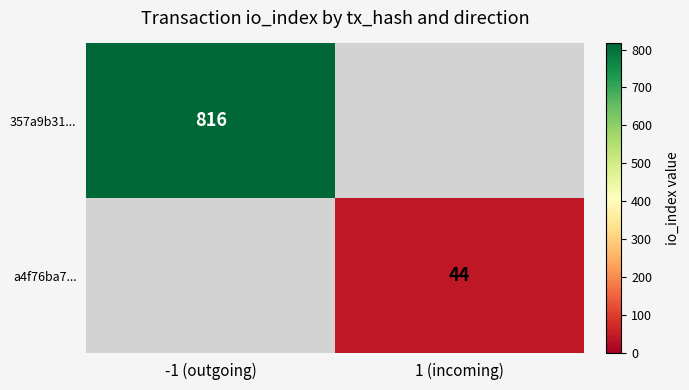

Is it true that a4f76ba7... equals 44 at 1 (incoming)?

True